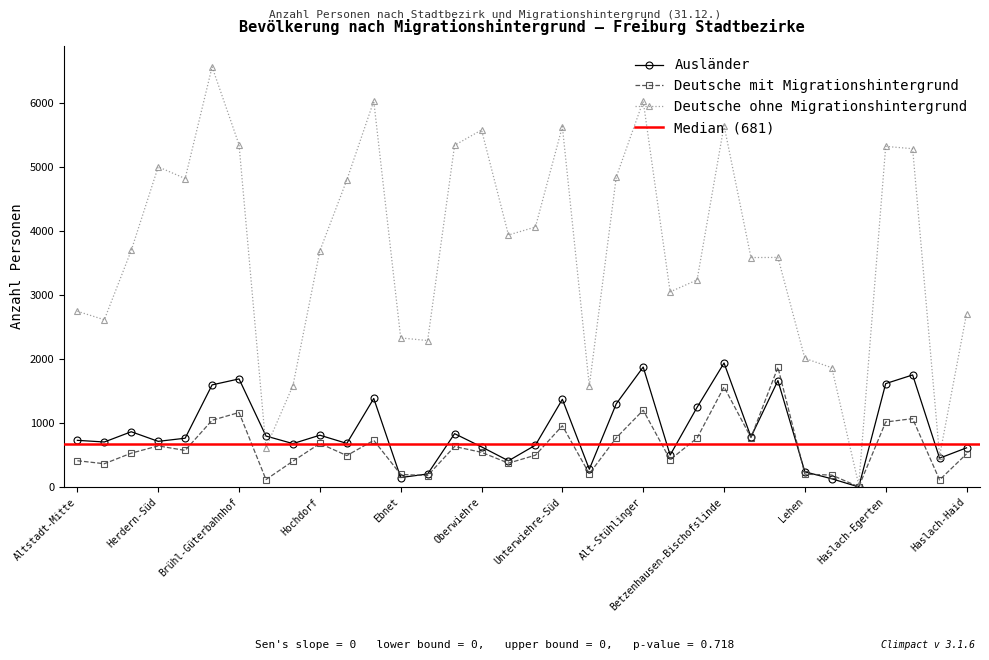

What is the average value of the Deutsche mit Migrationshintergrund series?

625